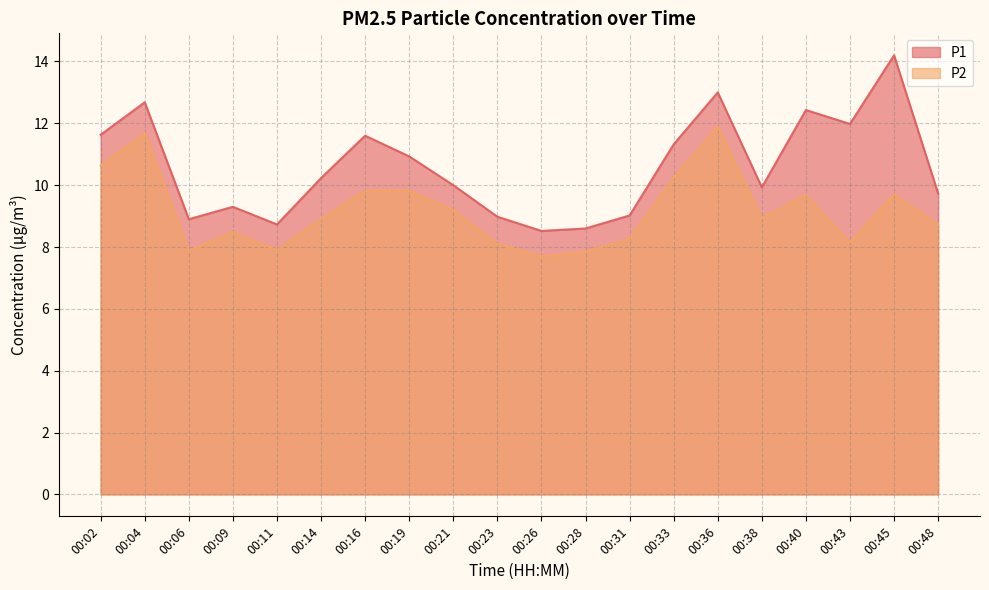

Which has a higher value, 00:21 or 00:38?

00:21